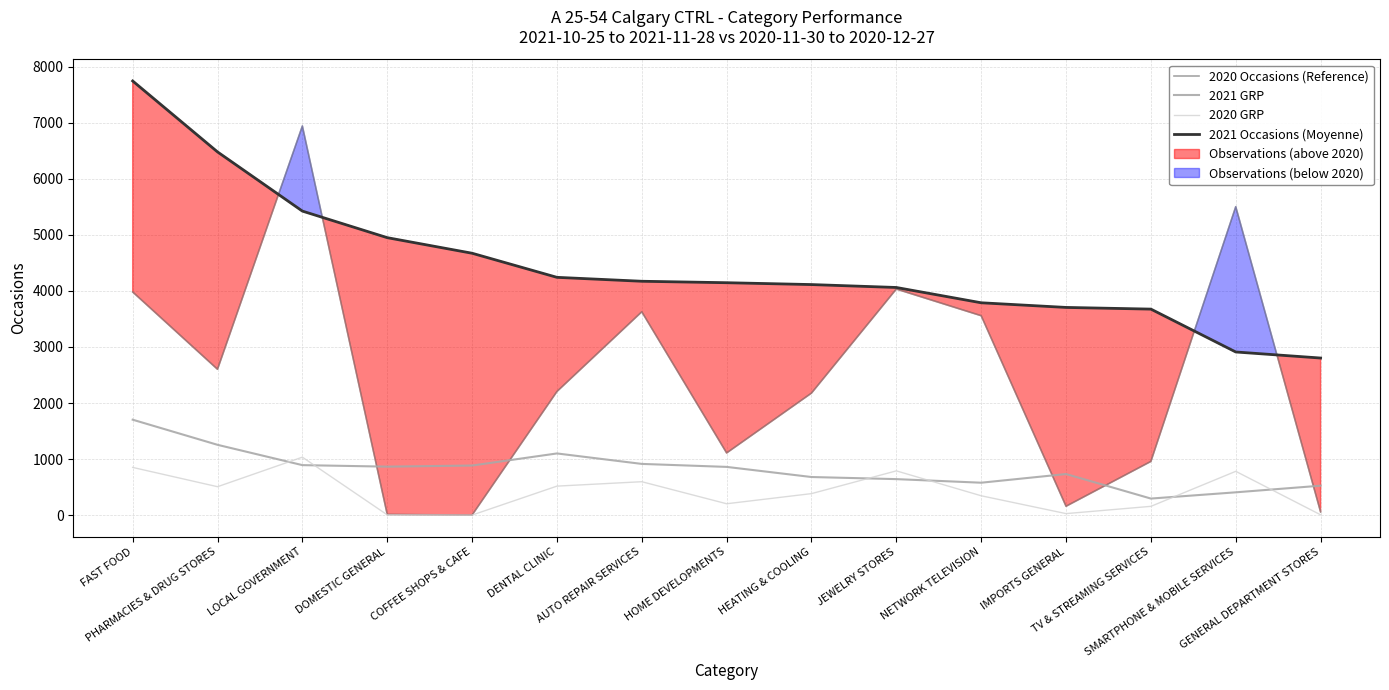

At which category does the chart reach its peak across all series?

FAST FOOD